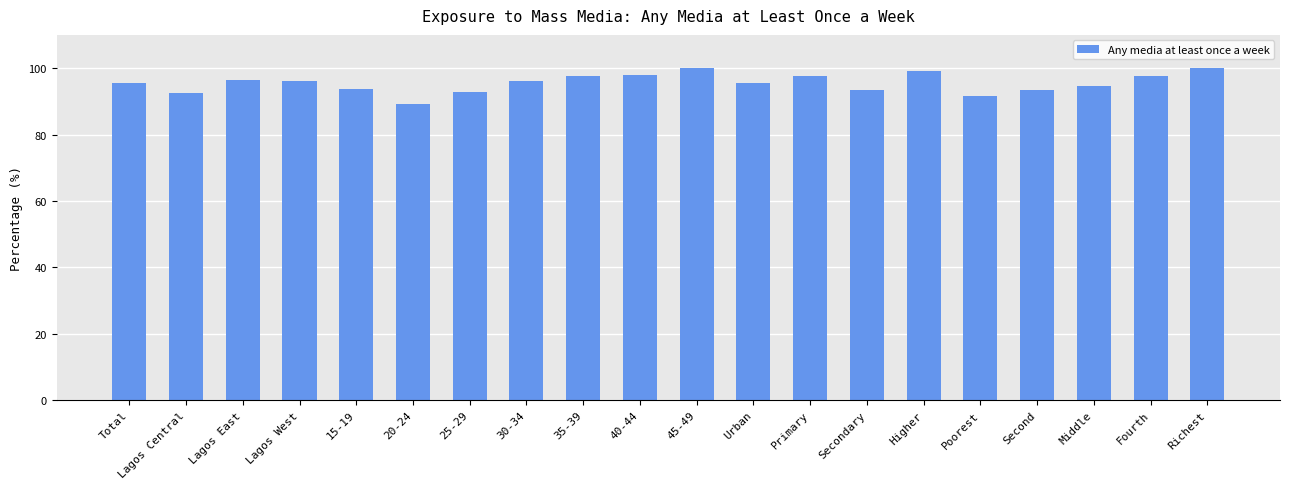

What is the average value?

95.5